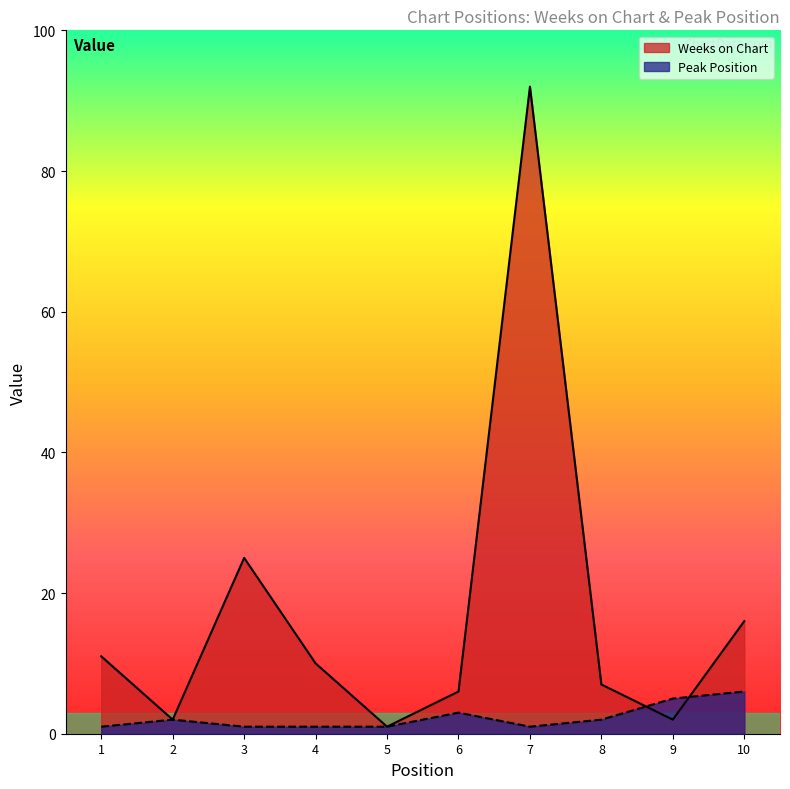

List the series in order of their peak value, highest first.

Weeks on Chart, Peak Position